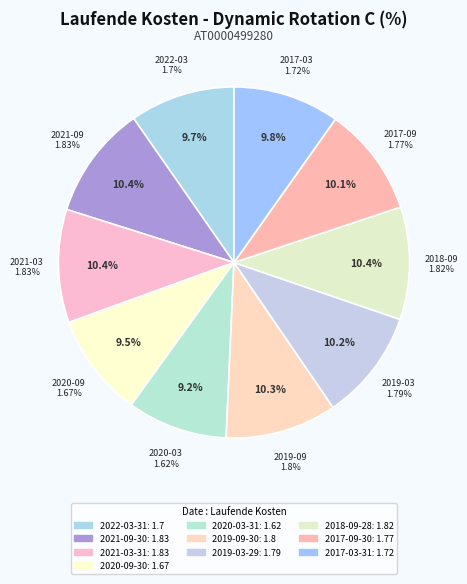

To the nearest percent, what is the difference between the 2022-03-31 and 2019-09-30 slice percentages?

1%